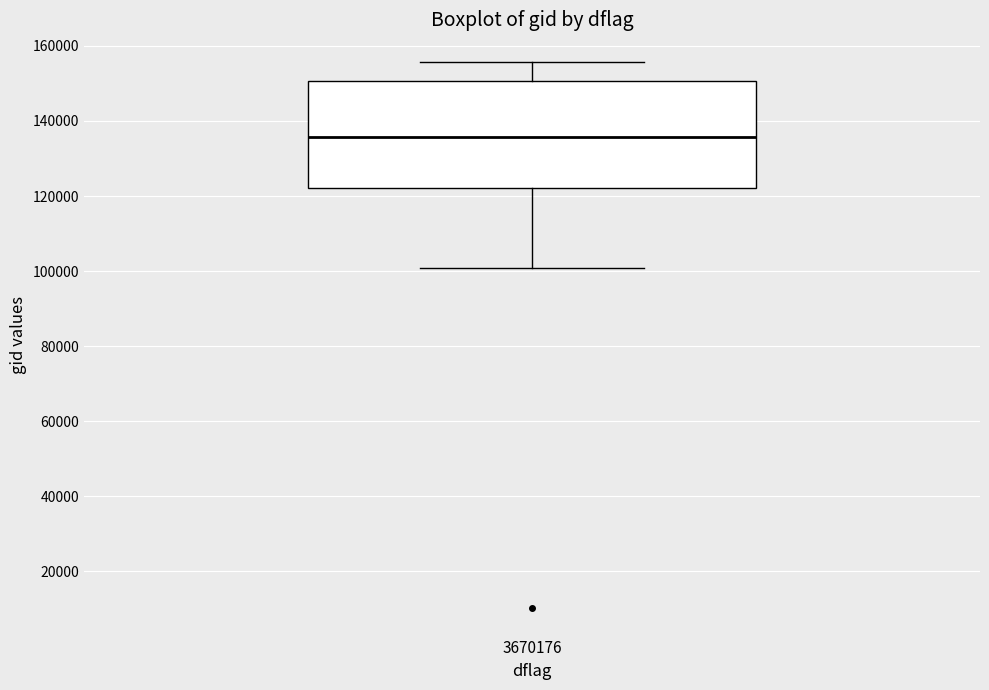

Transcribe this box plot: give where the median line is, the range the box spans, and where the two whiskers end, as read against the y-axis. The values are not printed on the chart, so give them approximately, as read against the axis.

median 136000, box 122000 to 150000, whiskers 100000 to 156000